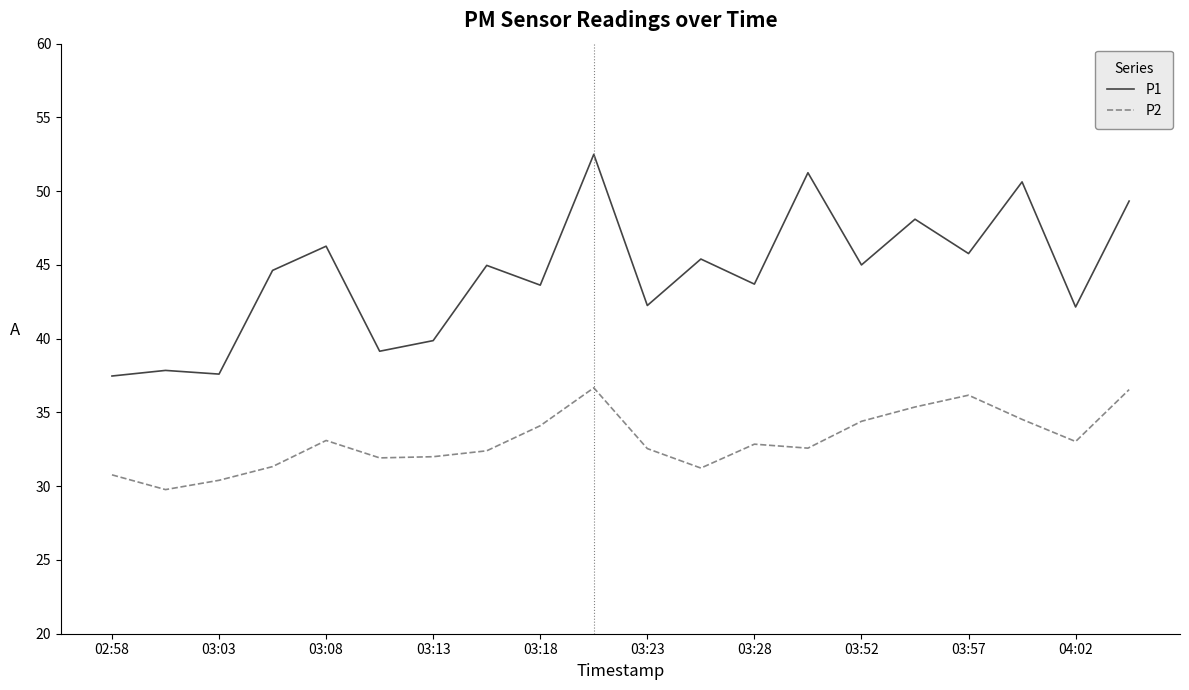

What is the smallest value displayed?

29.8